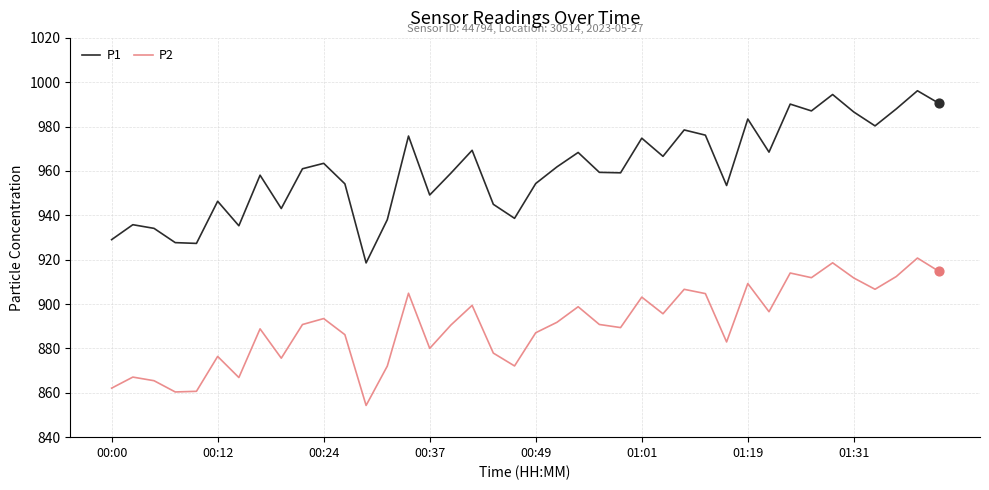

Which series has the largest total across all categories?

P1